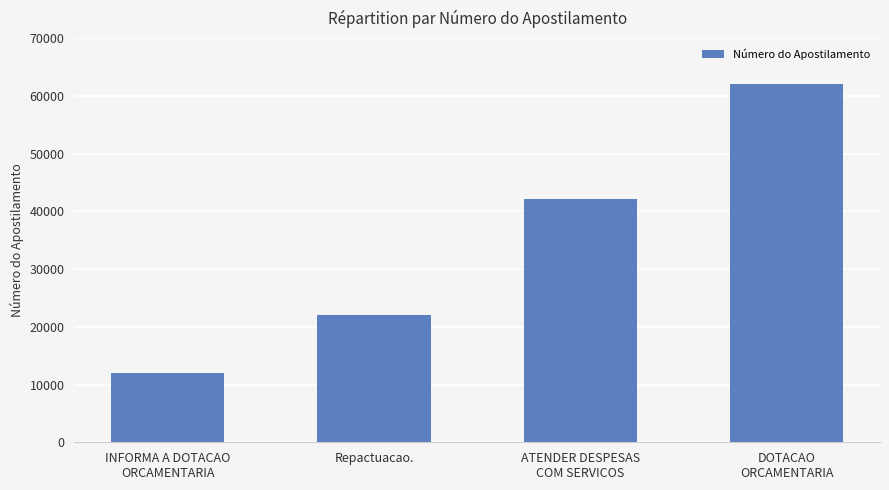

Which category has the lowest value across all series?

INFORMA A DOTACAO
ORCAMENTARIA